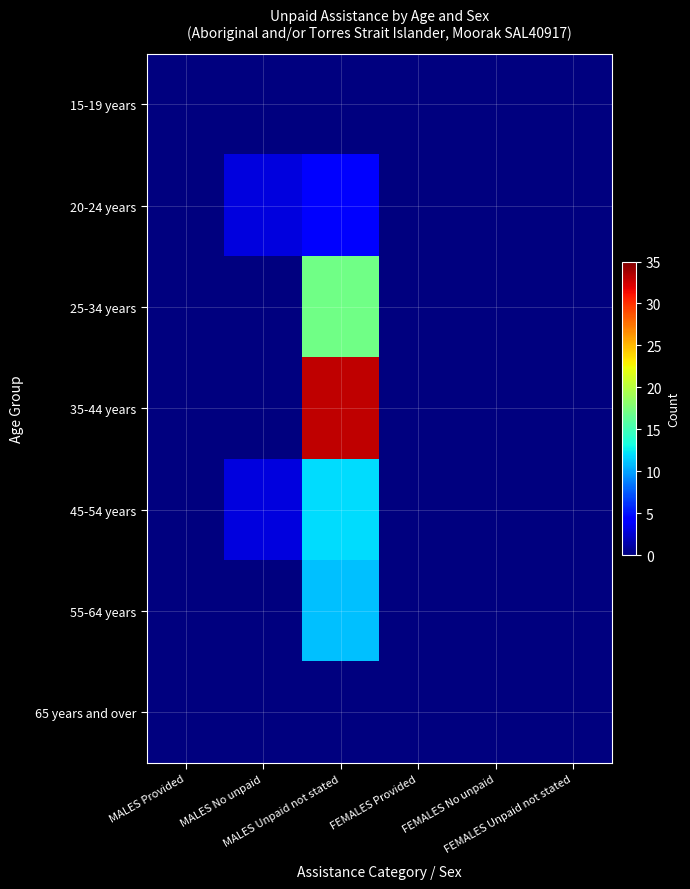

Which has a higher value, FEMALES Unpaid not stated or FEMALES Provided?

FEMALES Unpaid not stated